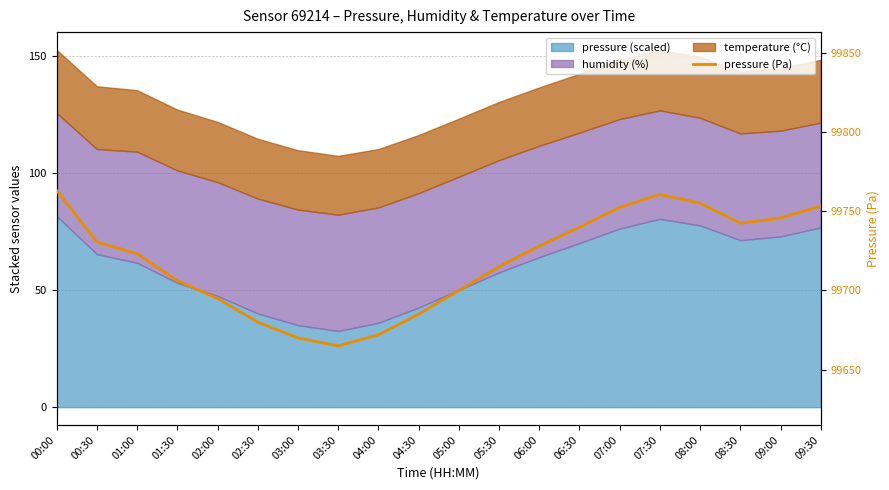

What position from the right is 05:00?

10